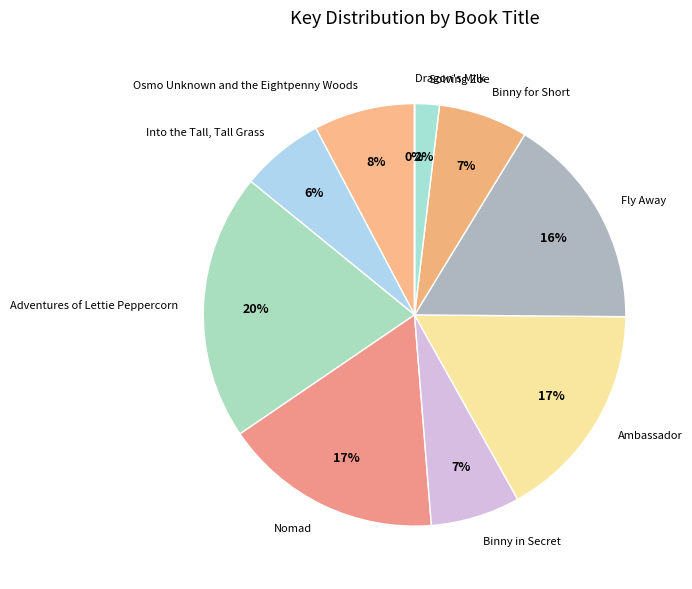

To the nearest percent, what is the combined percentage of Solving Zoe and Into the Tall, Tall Grass?

8%